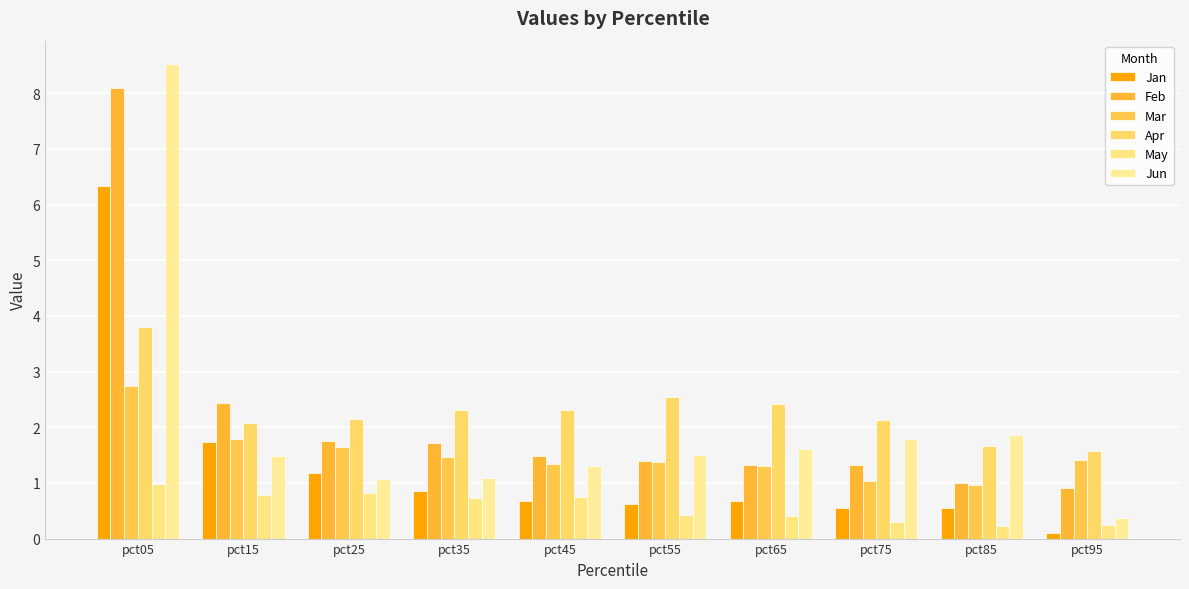

What is the greatest value displayed?

8.5